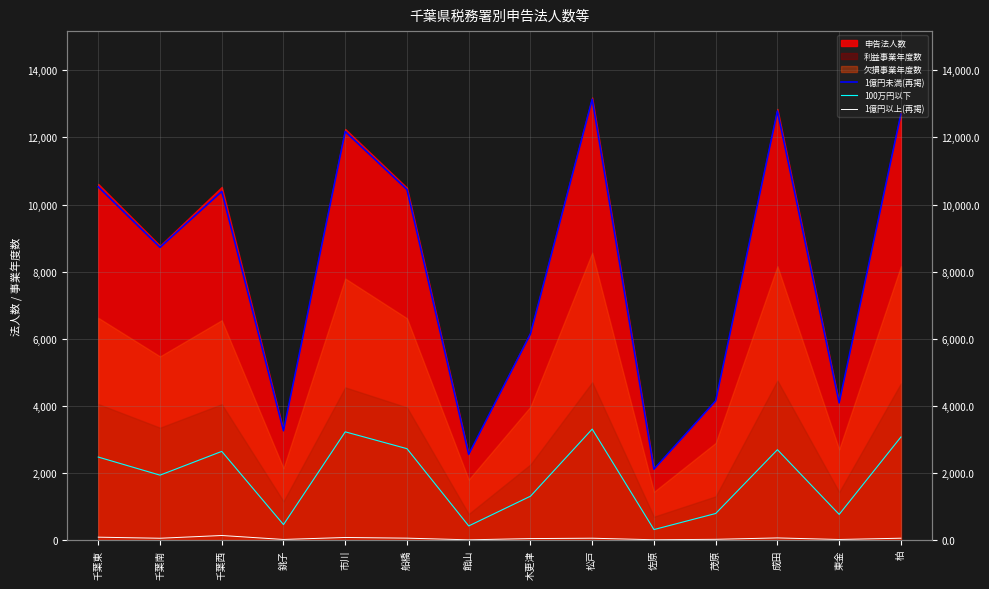

What is the sum of the 1億円以上(再掲) values at 市川 and 木更津?

119